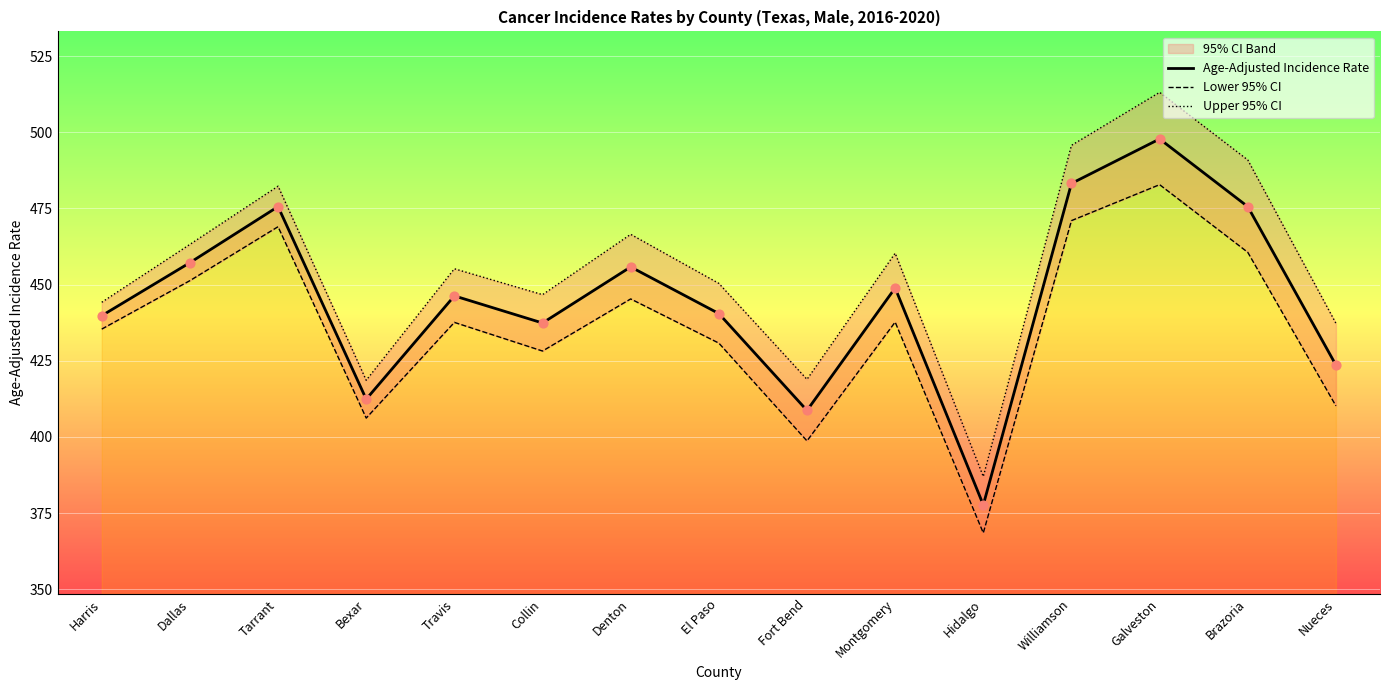

Which series contains the highest Y value?

Upper 95% CI